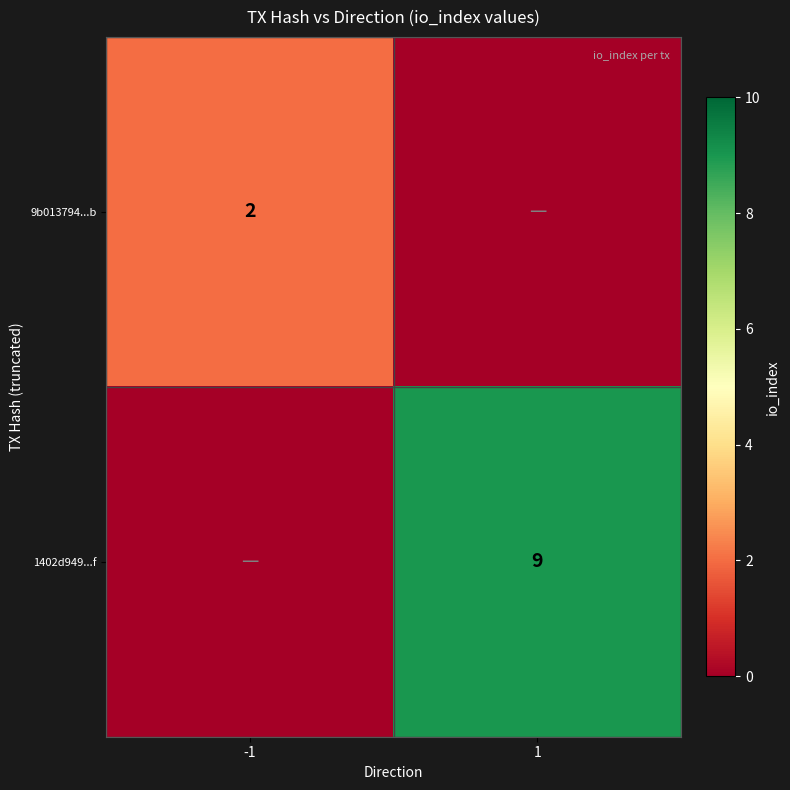

Which category has the highest value across all series?

1